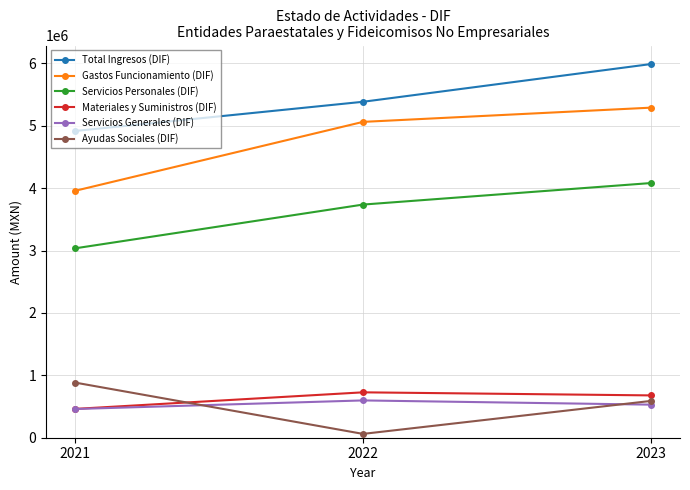

What is the approximate value of Gastos Funcionamiento (DIF) at 2022?

5061746.7